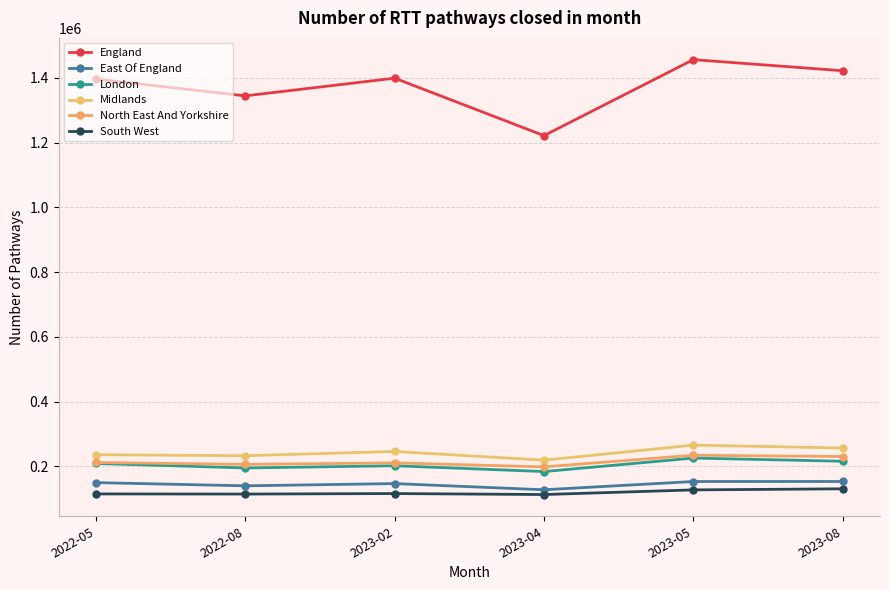

Which series has the widest spread of values?

England